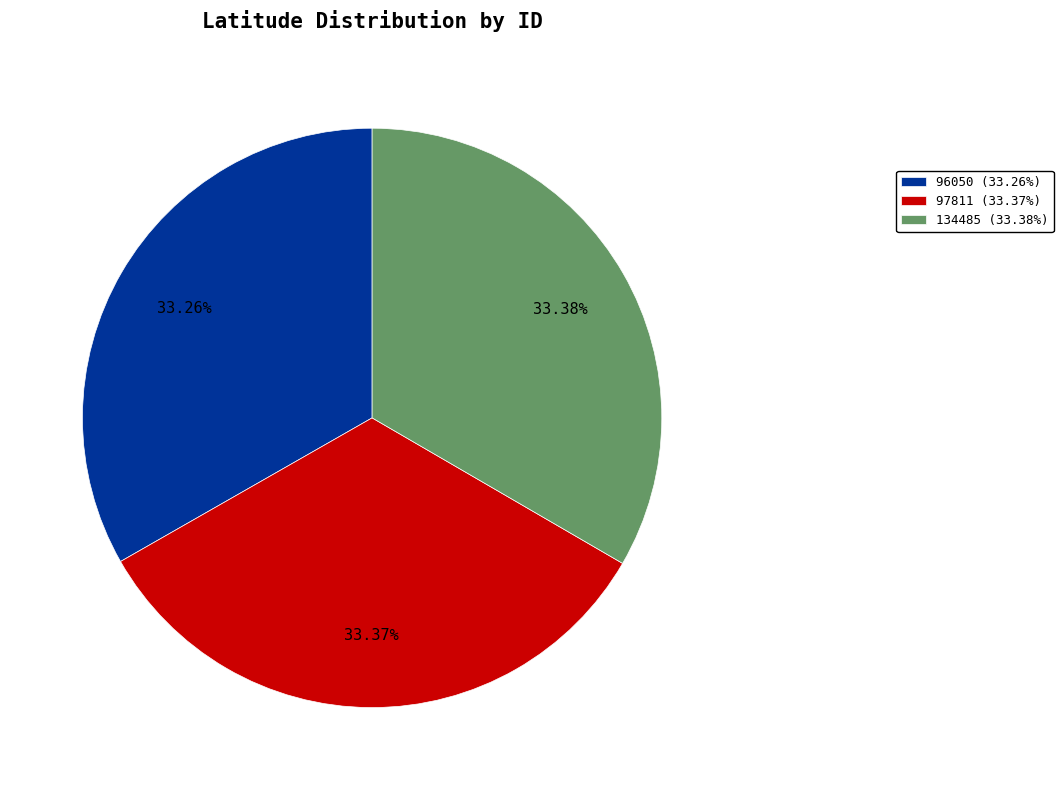

How many slices are in this pie chart?

3